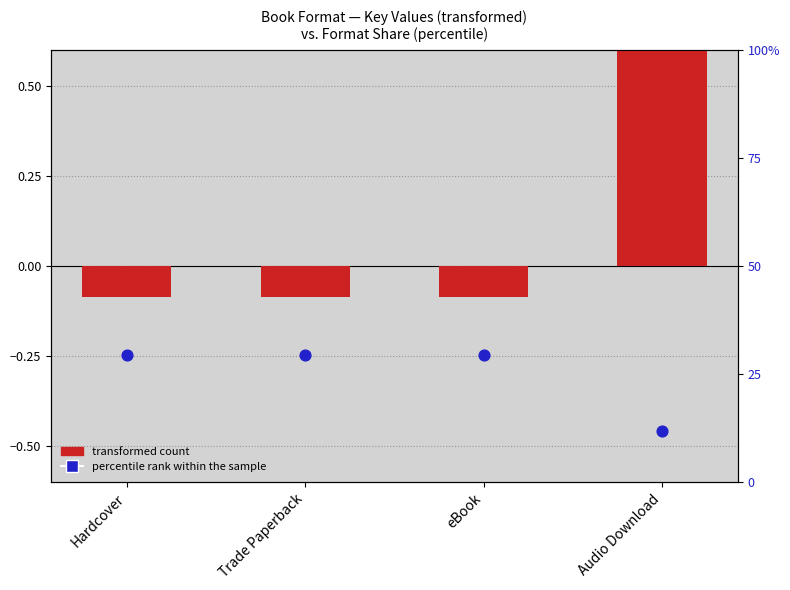

What is the total value across all series at Trade Paperback?

29.3